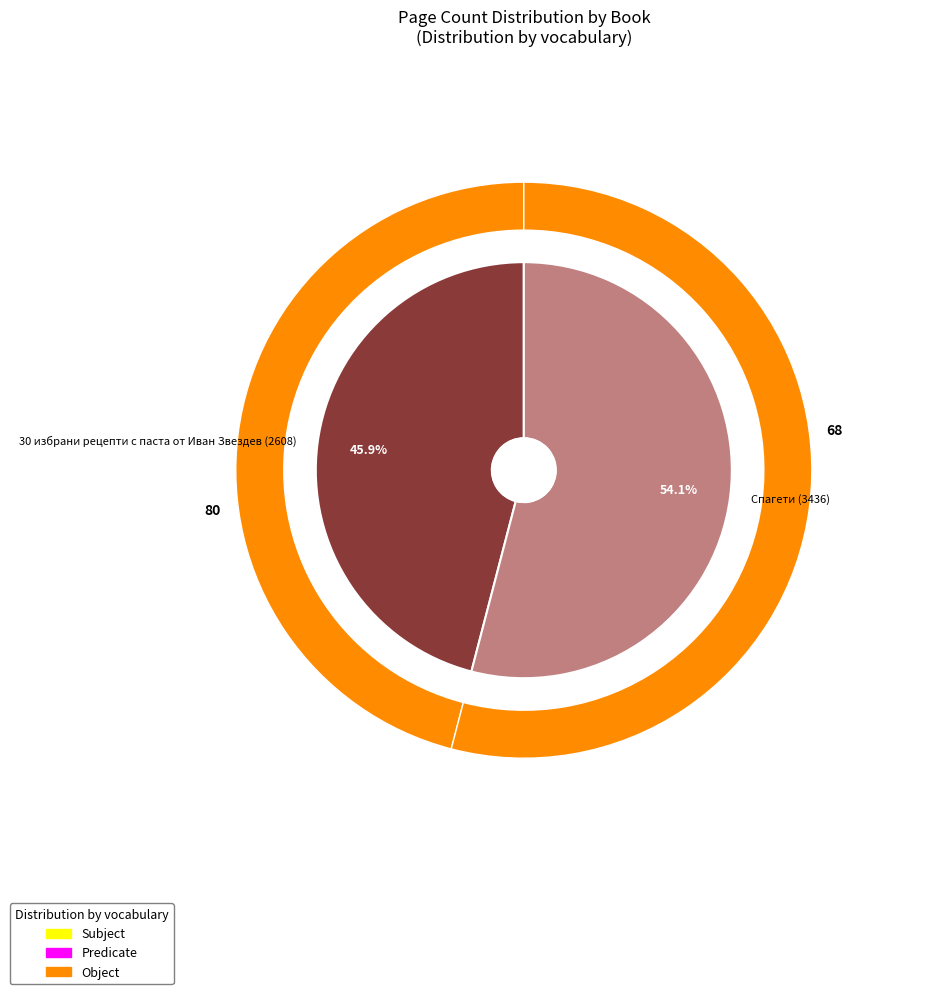

Count the number of slices in the pie.

2